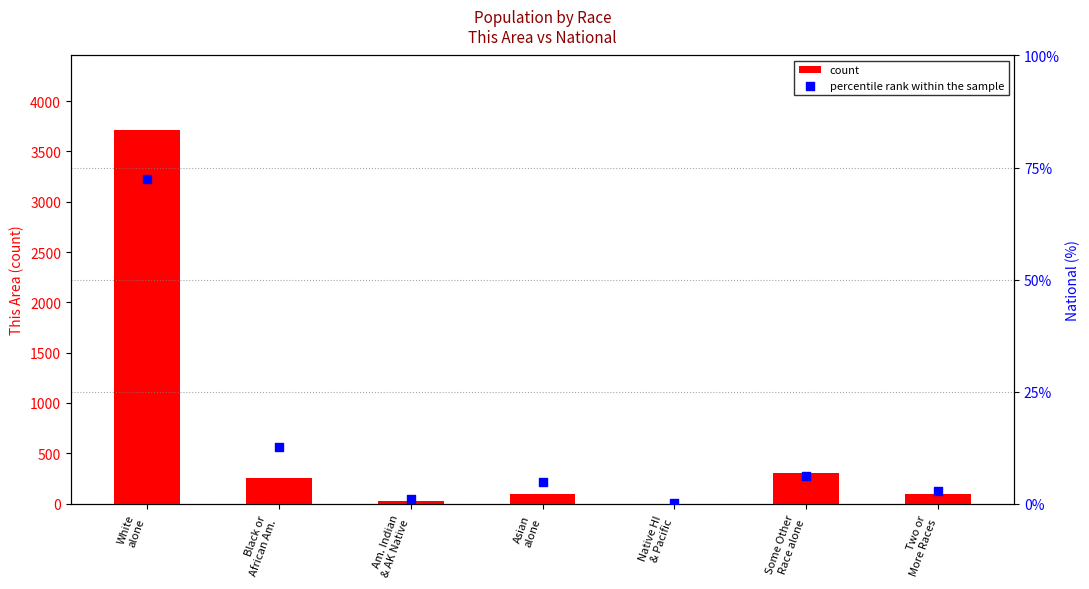

What is the total value across all series at Native HI
& Pacific?

1.2